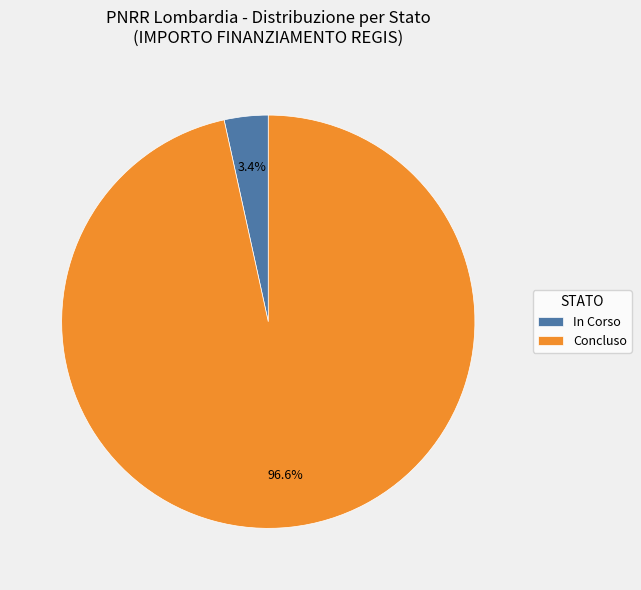

Between Concluso and In Corso, which is larger?

Concluso